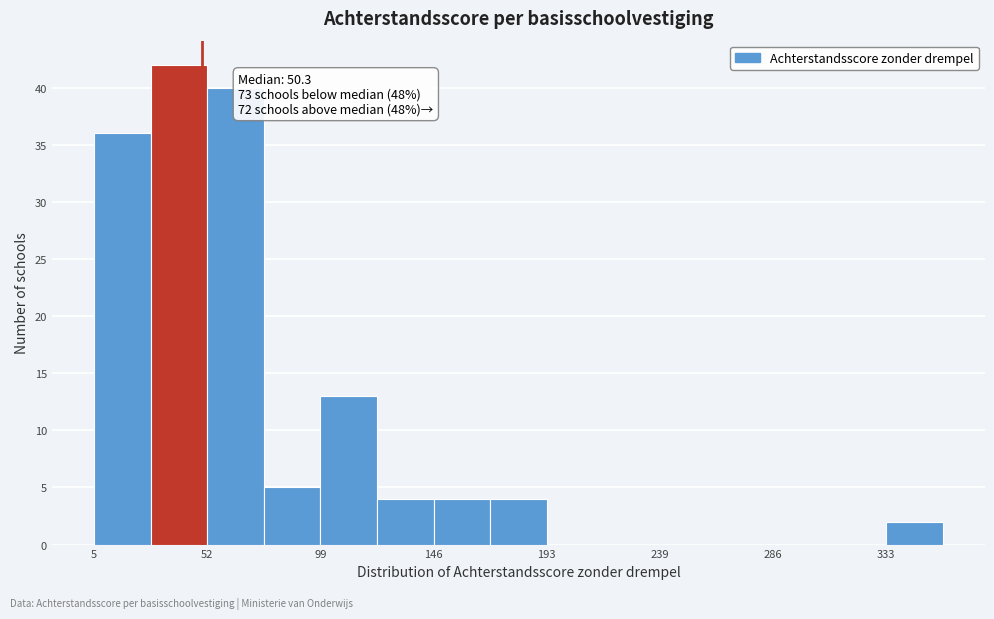

Over which range of the x-axis is the bar tallest?

30 to 55